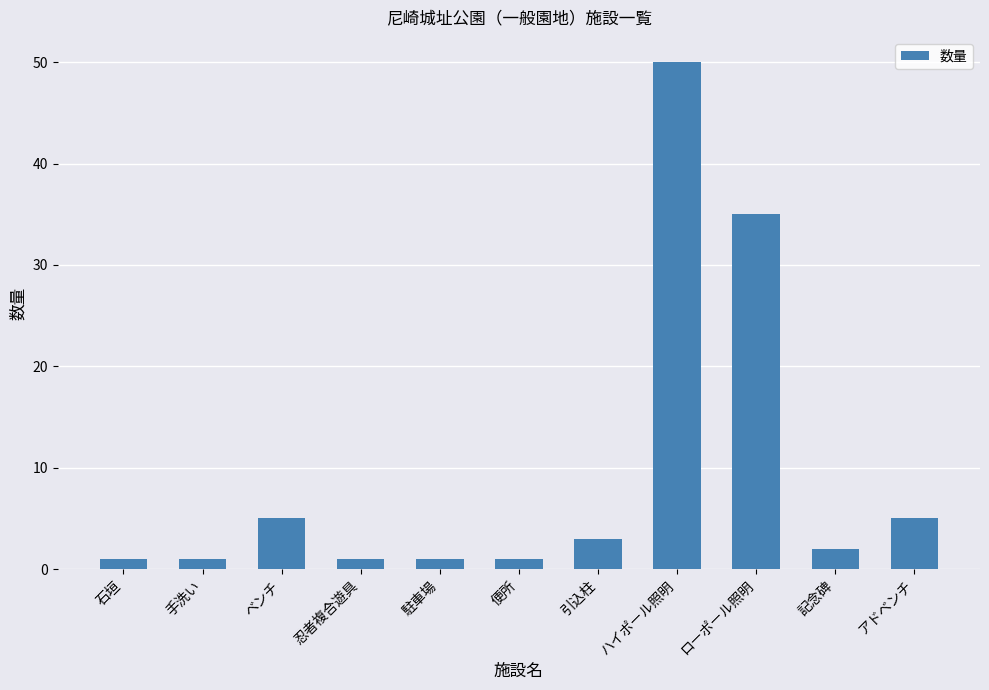

What is the sum of the values at ローポール照明 and 駐車場?

36